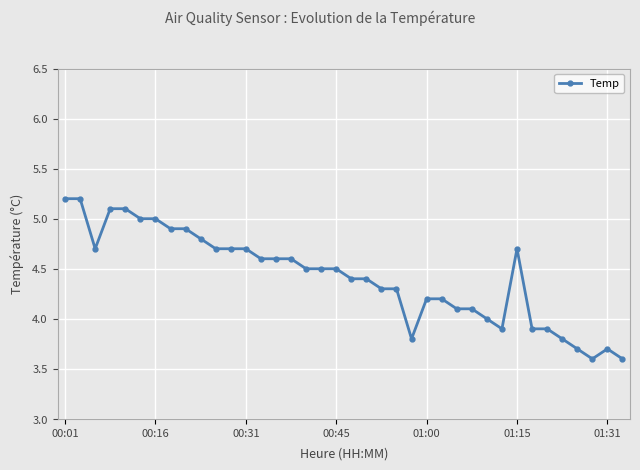

What is the difference between the maximum and minimum values?

1.6